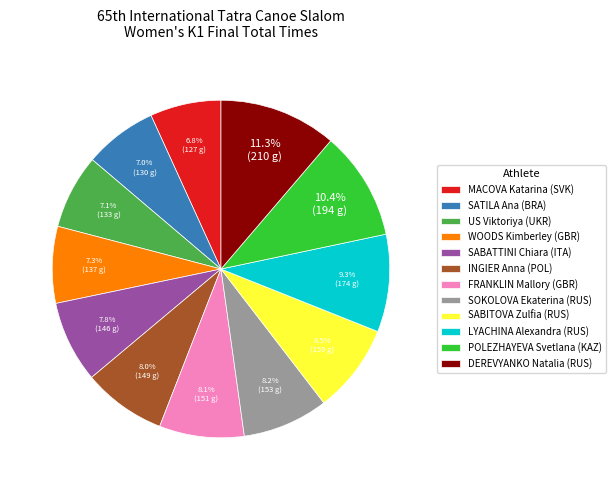

Count the number of slices in the pie.

12